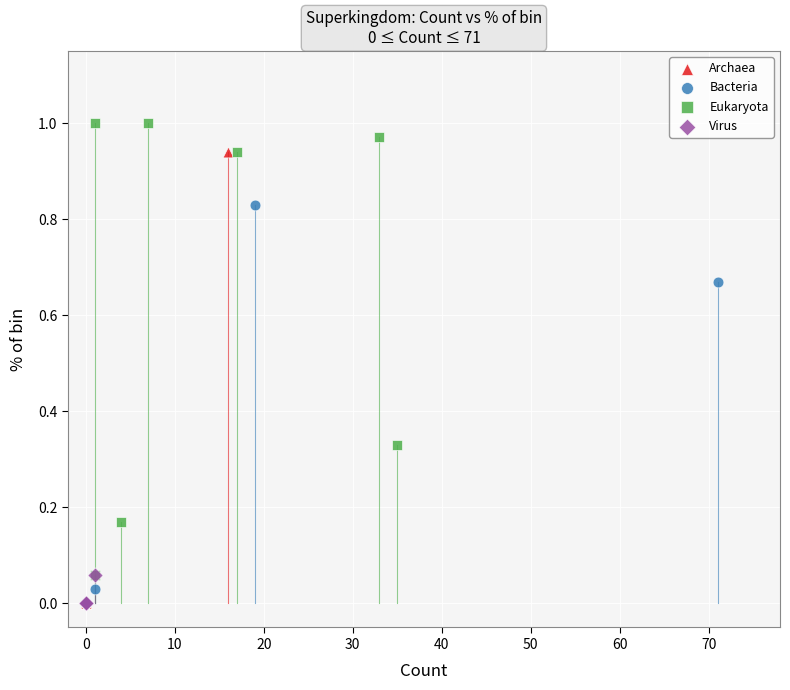

Which series reaches the maximum Y coordinate?

Eukaryota